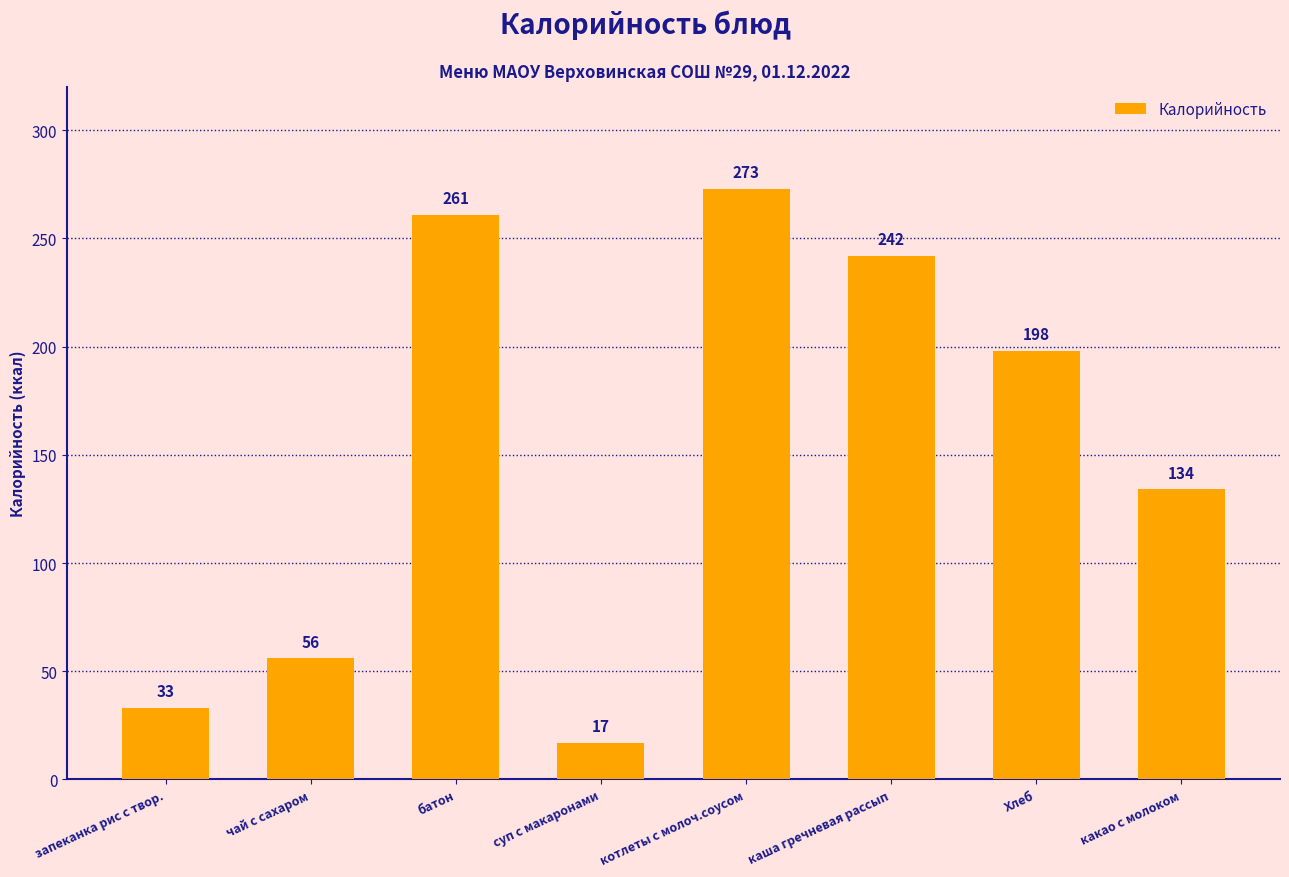

What is the difference between the maximum and minimum values?

256